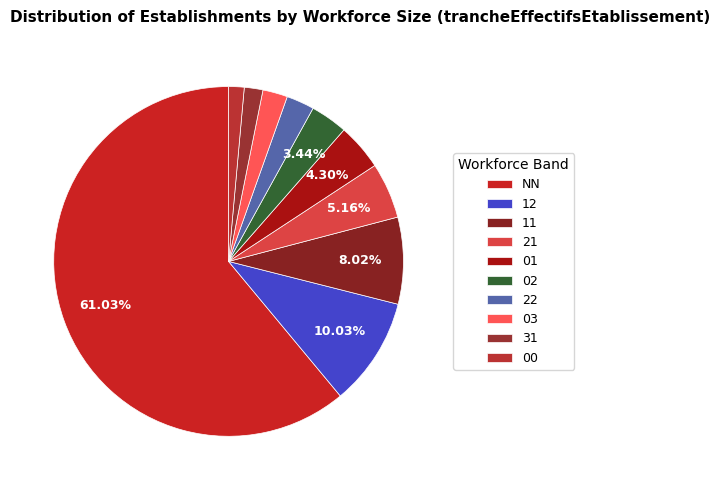

Which category accounts for the majority?

NN